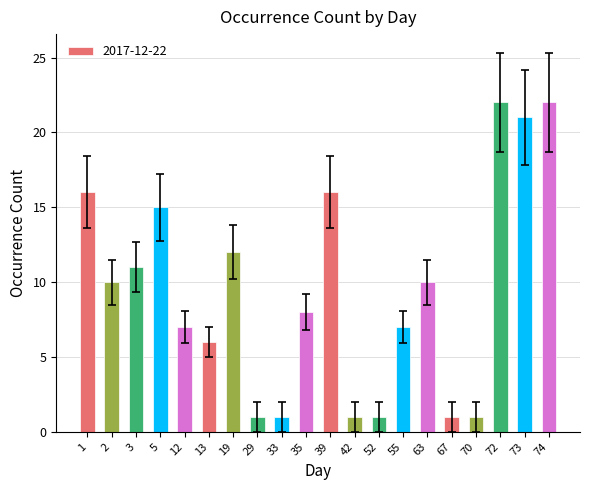

At which label does the data first exceed 10?

1